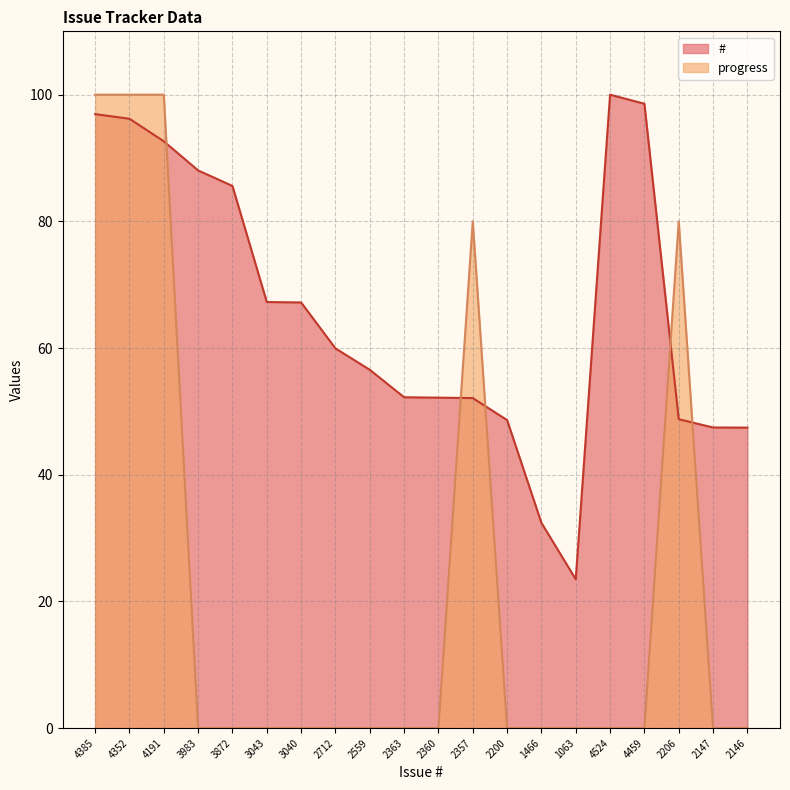

Which series changed the most between 4191 and 2146?

progress